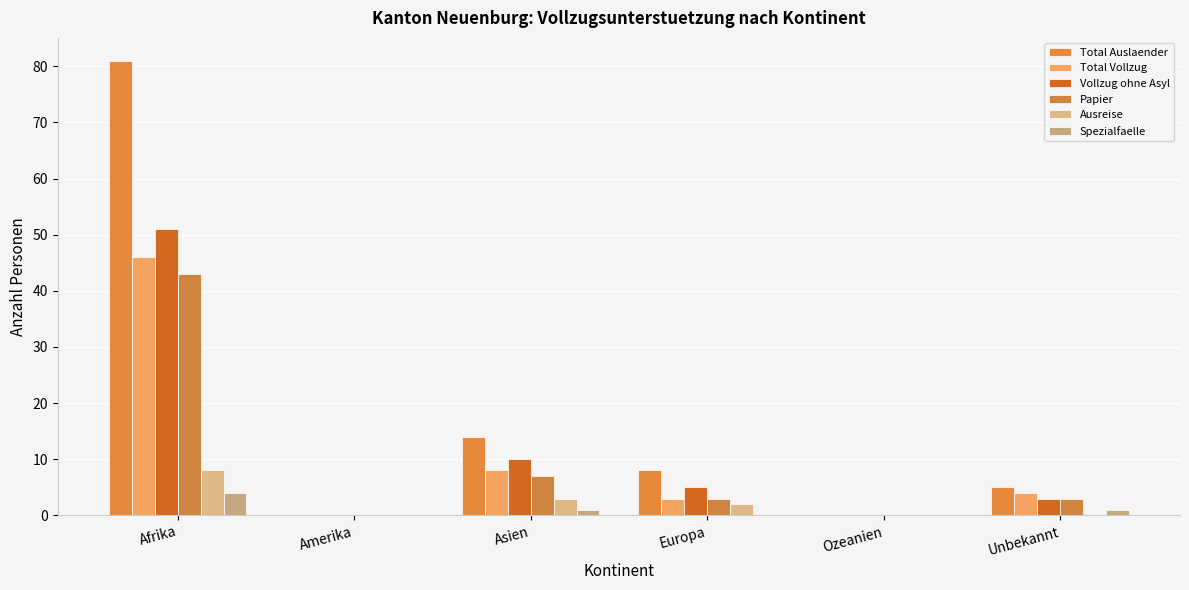

Reading left to right, extract all data points from this chart.

Total Auslaender: Afrika=81	Amerika=0	Asien=14	Europa=8	Ozeanien=0	Unbekannt=5
Total Vollzug: Afrika=46	Amerika=0	Asien=8	Europa=3	Ozeanien=0	Unbekannt=4
Vollzug ohne Asyl: Afrika=51	Amerika=0	Asien=10	Europa=5	Ozeanien=0	Unbekannt=3
Papier: Afrika=43	Amerika=0	Asien=7	Europa=3	Ozeanien=0	Unbekannt=3
Ausreise: Afrika=8	Amerika=0	Asien=3	Europa=2	Ozeanien=0	Unbekannt=0
Spezialfaelle: Afrika=4	Amerika=0	Asien=1	Europa=0	Ozeanien=0	Unbekannt=1